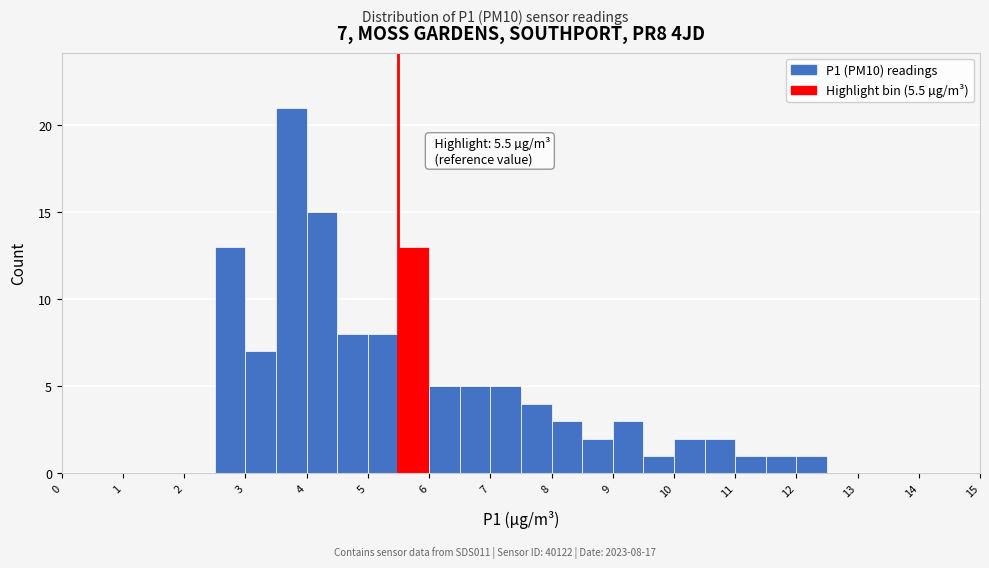

Over which range of the x-axis is the bar tallest?

3.5 to 4.0